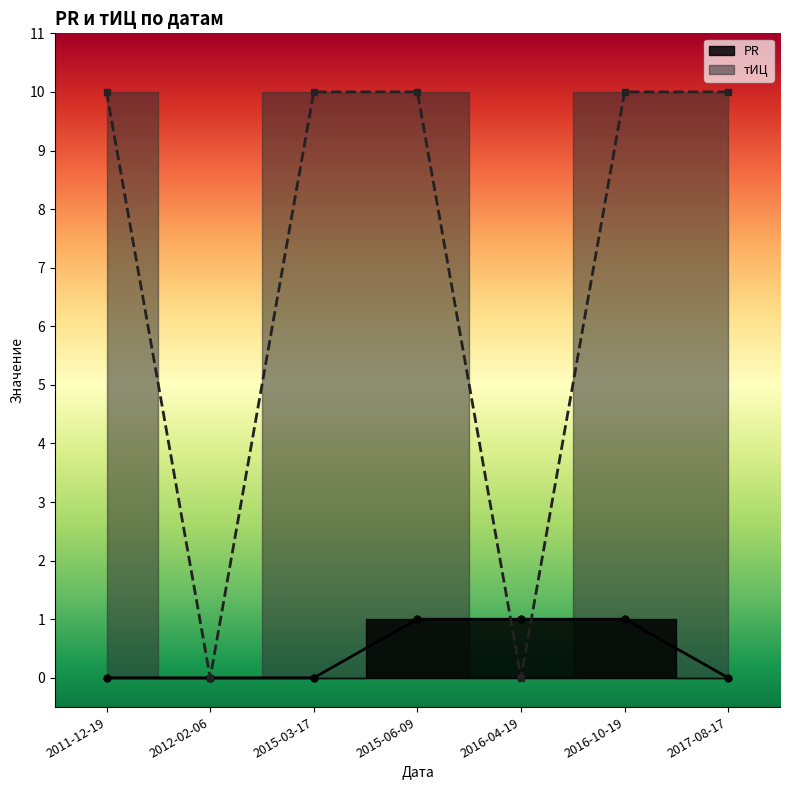

Reading left to right, what are all the values shown in this chart?

PR: 2011-12-19=0	2012-02-06=0	2015-03-17=0	2015-06-09=1	2016-04-19=1	2016-10-19=1	2017-08-17=0
тИЦ: 2011-12-19=10	2012-02-06=0	2015-03-17=10	2015-06-09=10	2016-04-19=0	2016-10-19=10	2017-08-17=10